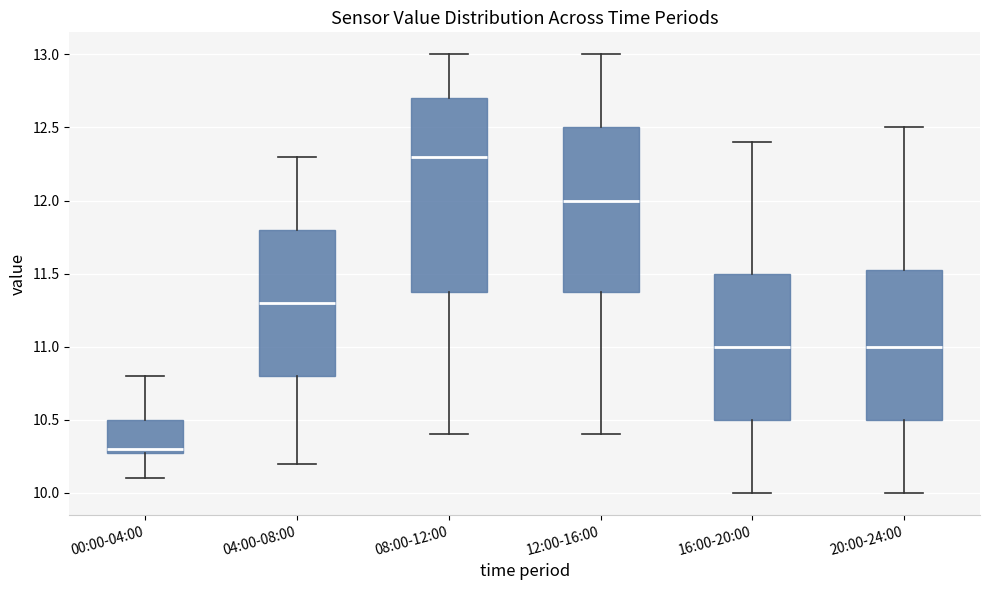

Which box has the lowest median line?

00:00-04:00